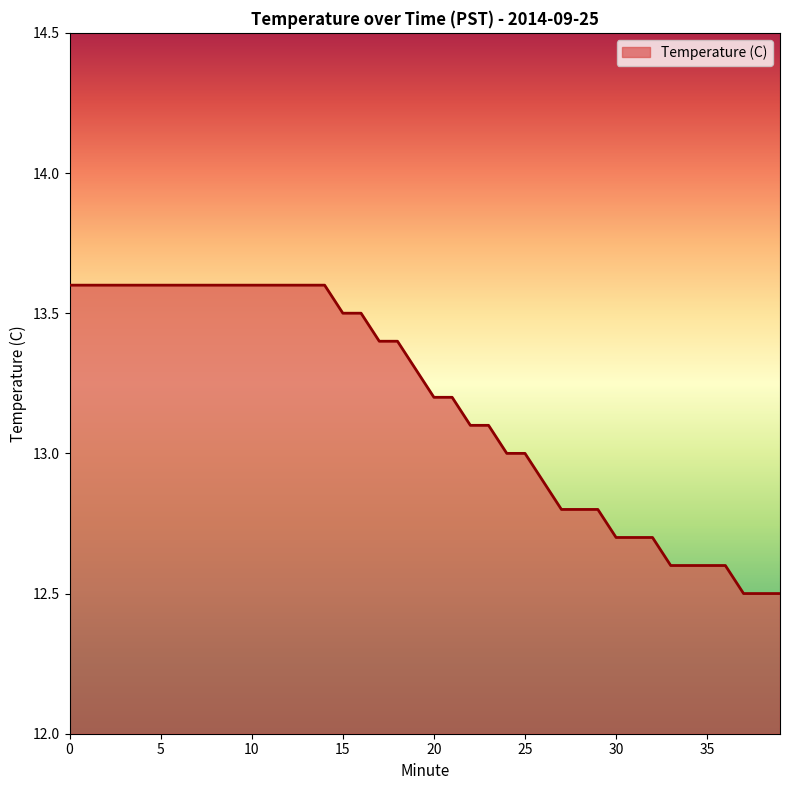

What is the smallest value displayed?

12.5